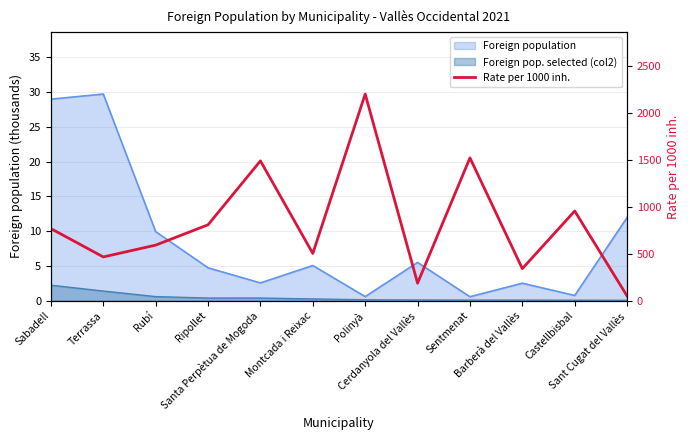

List the labels in order of value, largest first.

Polinyà, Sentmenat, Santa Perpètua de Mogoda, Castellbisbal, Ripollet, Sabadell, Rubí, Montcada i Reixac, Terrassa, Barberà del Vallès, Cerdanyola del Vallès, Sant Cugat del Vallès